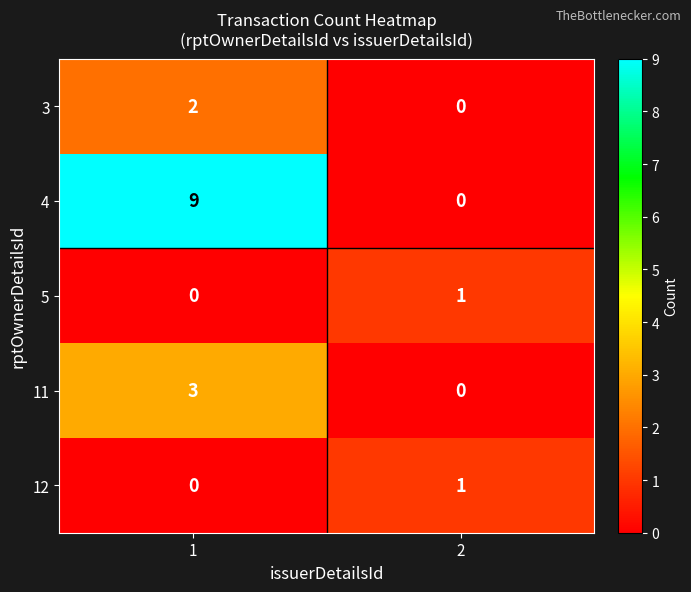

At which category is the sum across all series the highest?

1